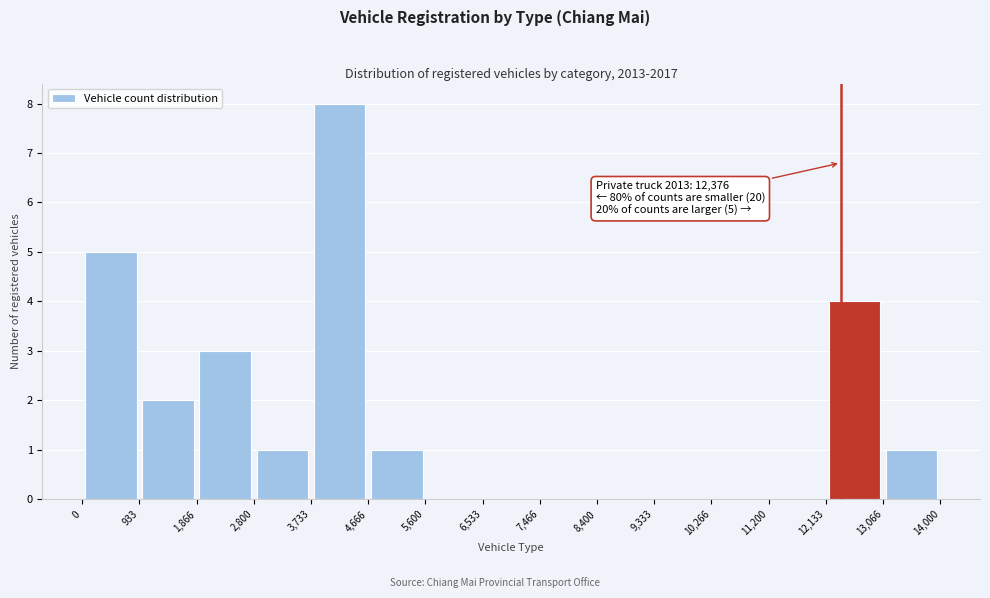

Over which range of the x-axis is the bar tallest?

3,733 to 4,666